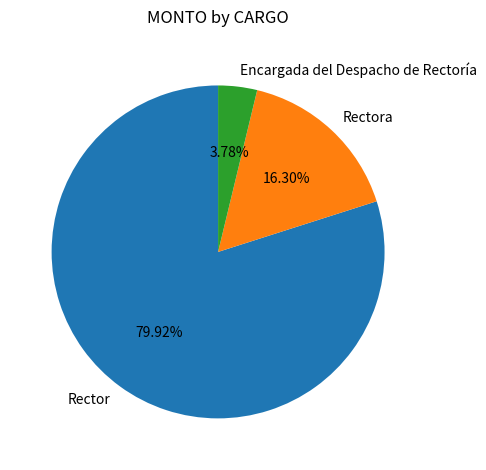

Which has a higher value, Rector or Encargada del Despacho de Rectoría?

Rector